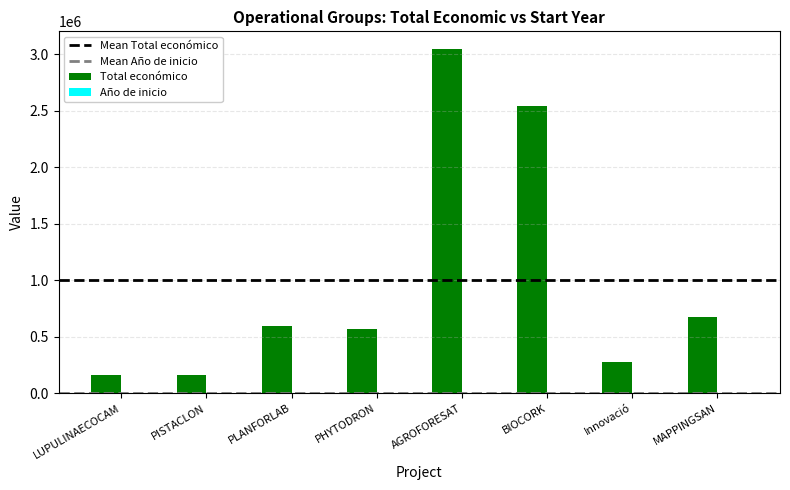

At which category is the sum across all series the highest?

AGROFORESAT